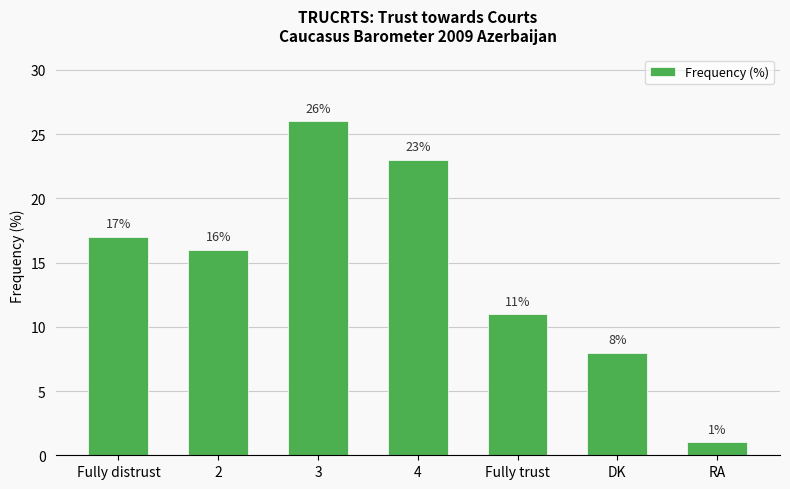

Where is the data nearest to the value 13?

Fully trust